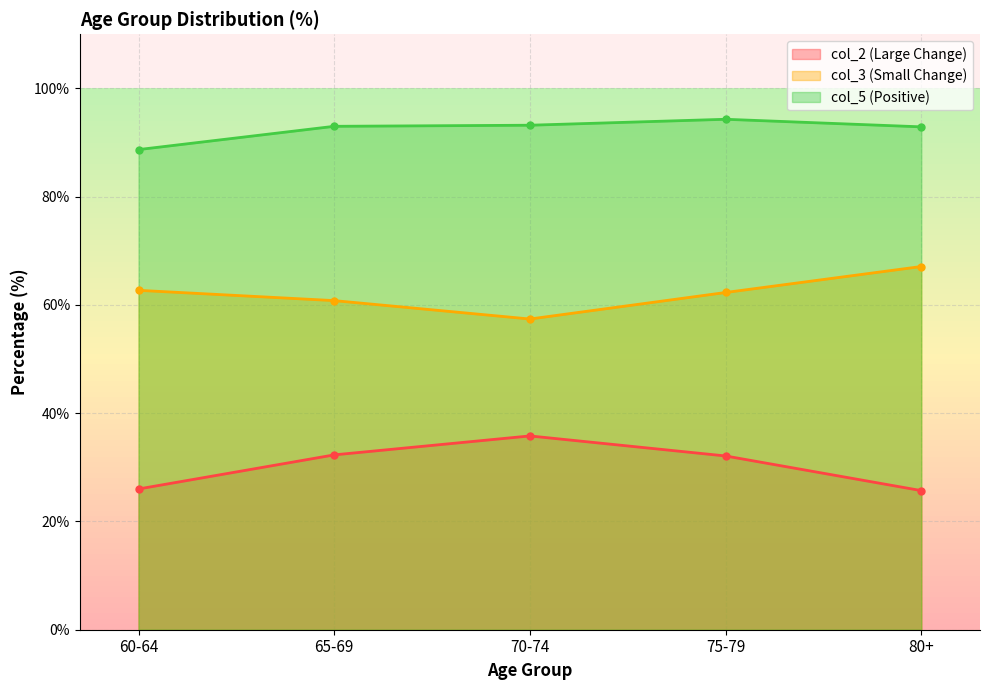

At how many categories does at least one series exceed 56?

5